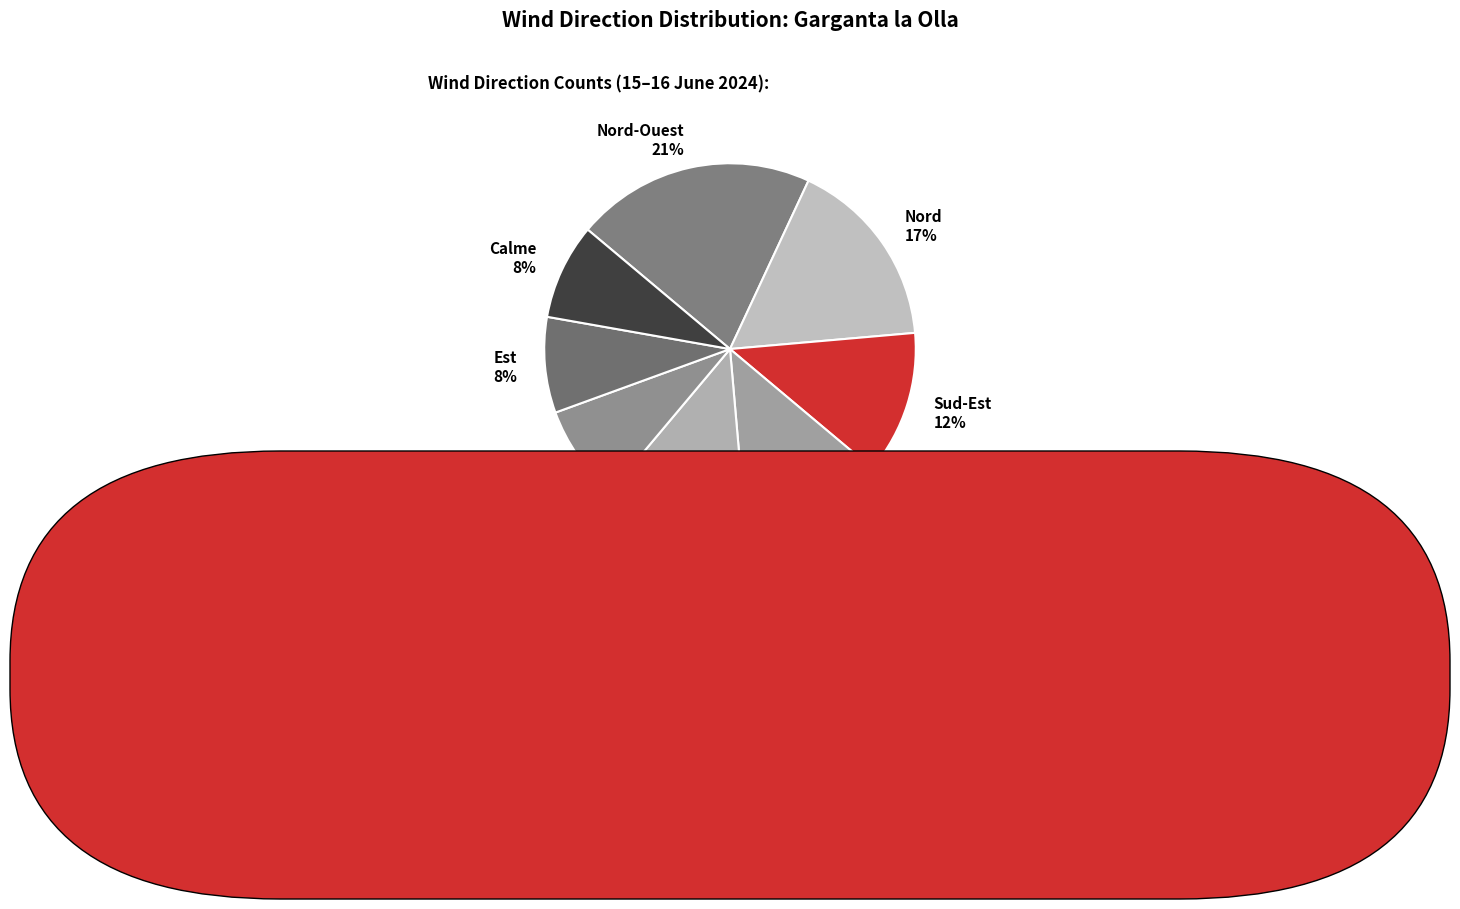

To the nearest percent, what is the average slice percentage?

12%